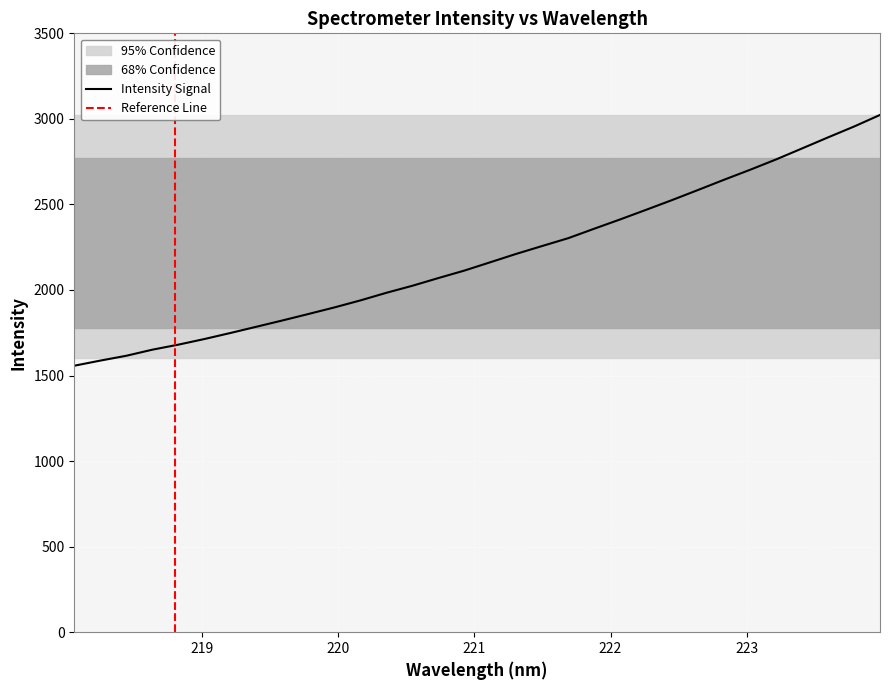

Is it true that the value at 219.2067 is 500.6?

False